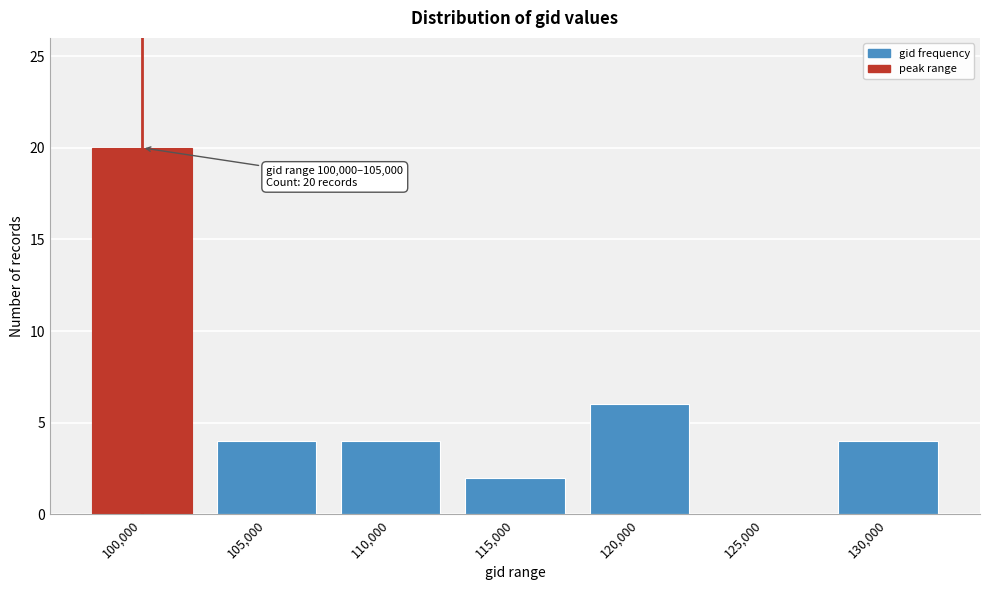

Reading left to right, extract all data points from this chart.

100,000=20	105,000=4	110,000=4	115,000=2	120,000=6	125,000=0	130,000=4